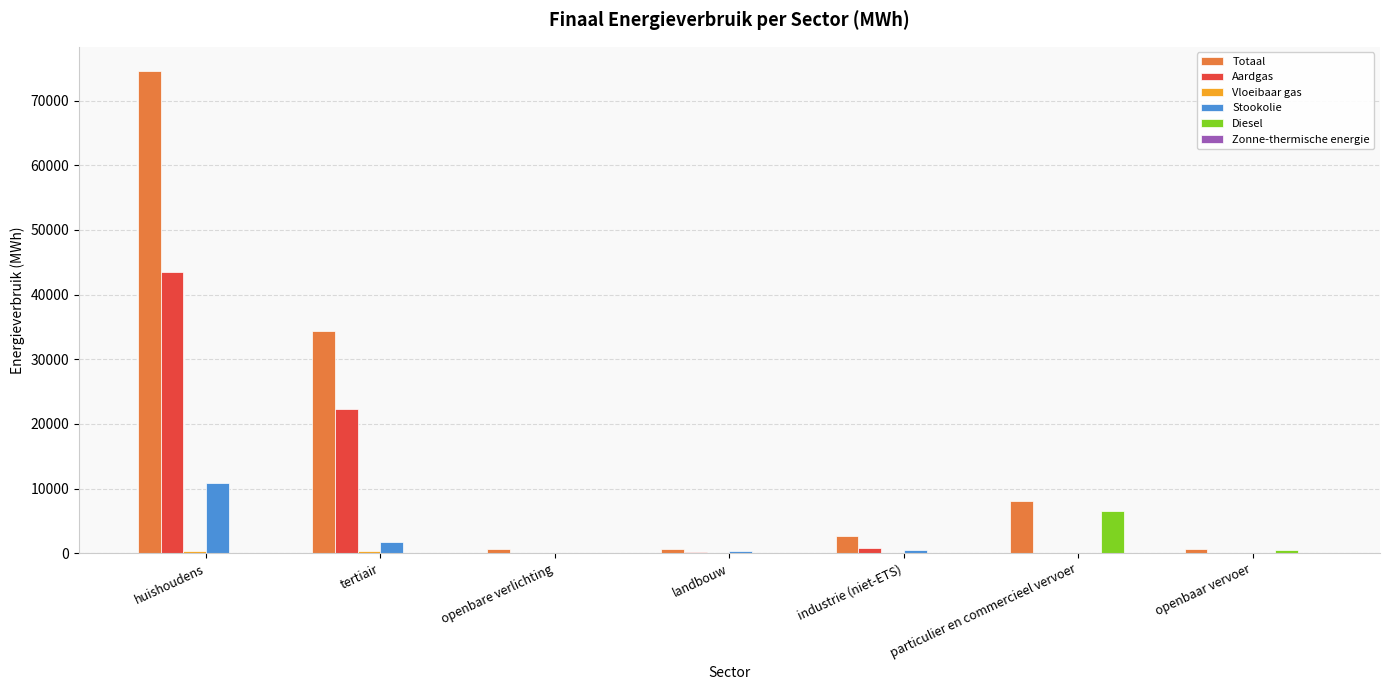

What is the greatest value displayed?

74609.9